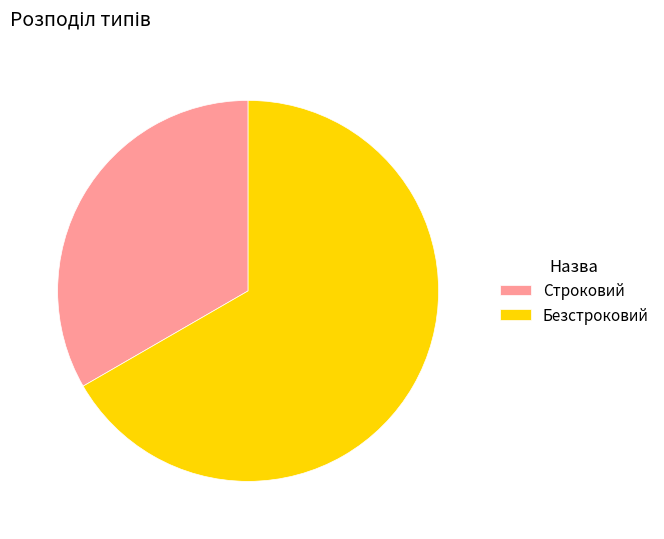

Do Безстроковий and Строковий together represent more than half of the pie?

Yes